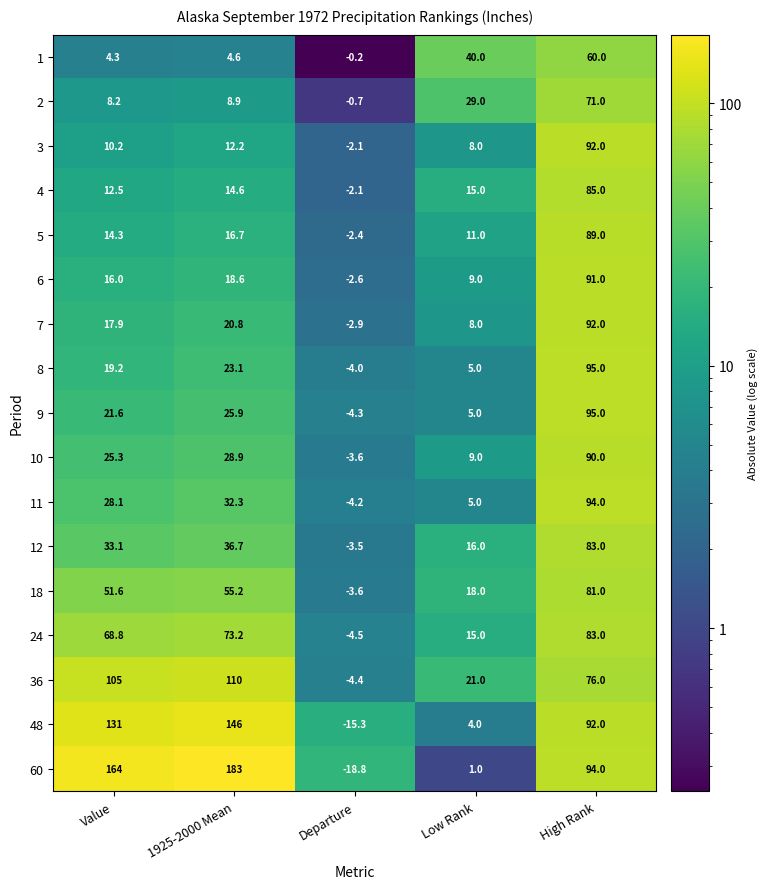

Which series has the largest range (max minus min)?

60